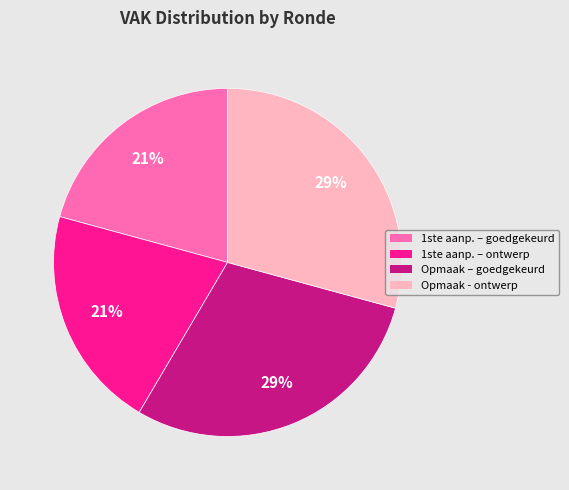

What percentage is the 1ste aanp. – ontwerp slice, to the nearest percent?

21%